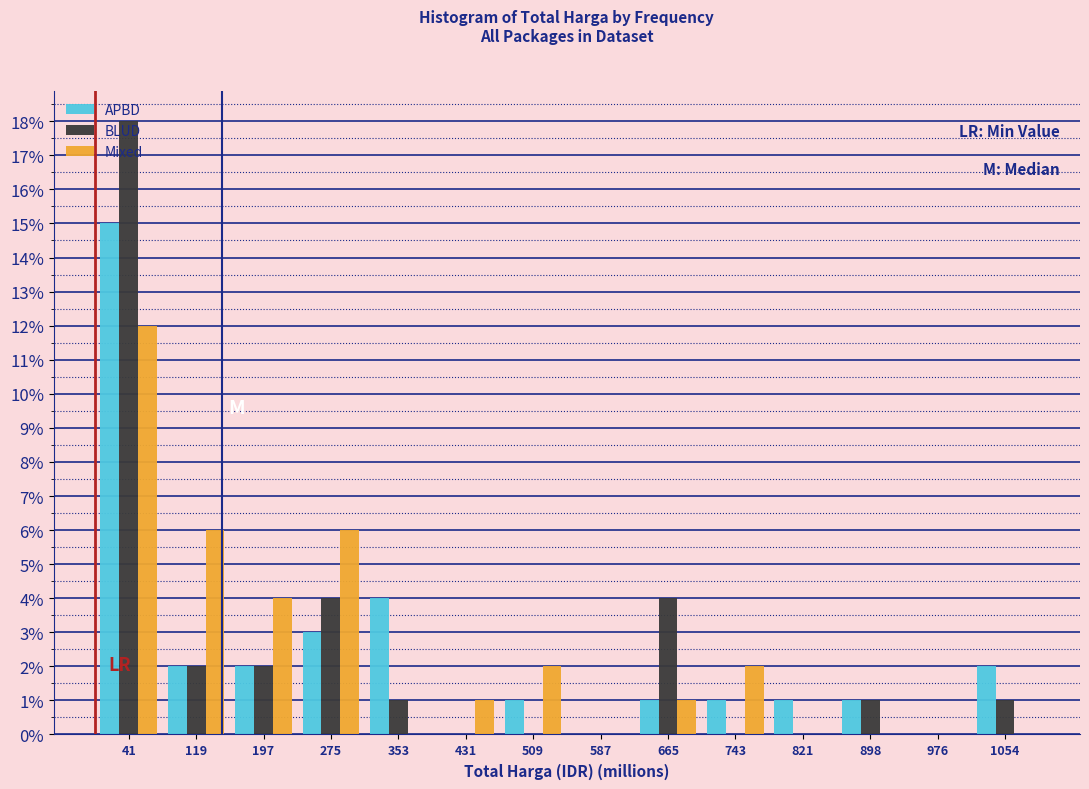

Which category has the highest value in the APBD series?

41